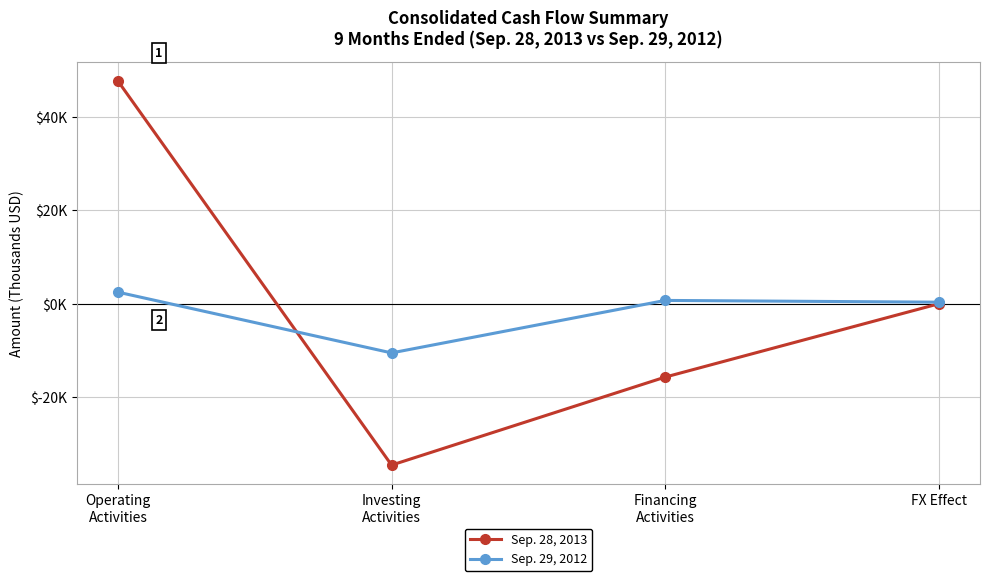

After their last crossing, which series has the higher values: Sep. 28, 2013 or Sep. 29, 2012?

Sep. 29, 2012